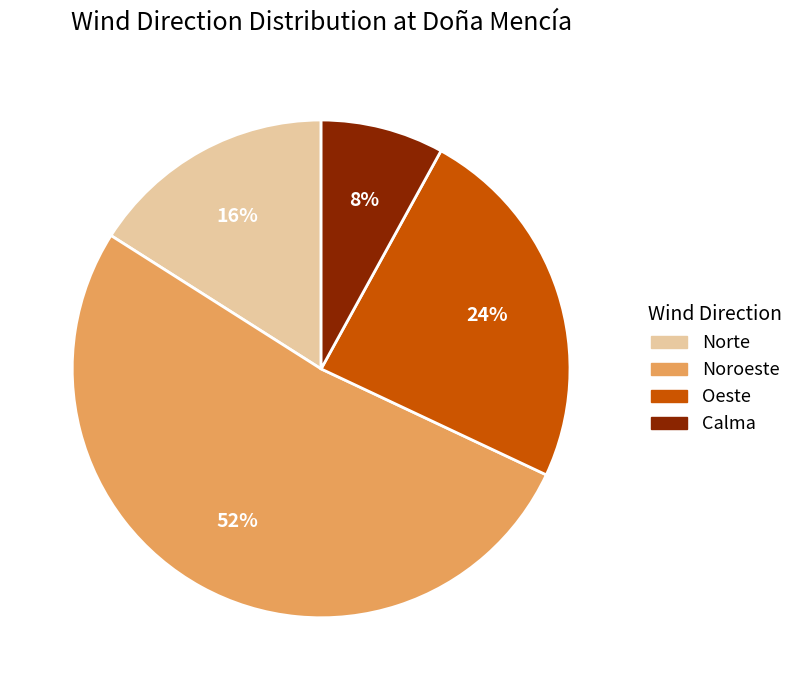

Is the sum of Norte and Oeste greater than half?

No